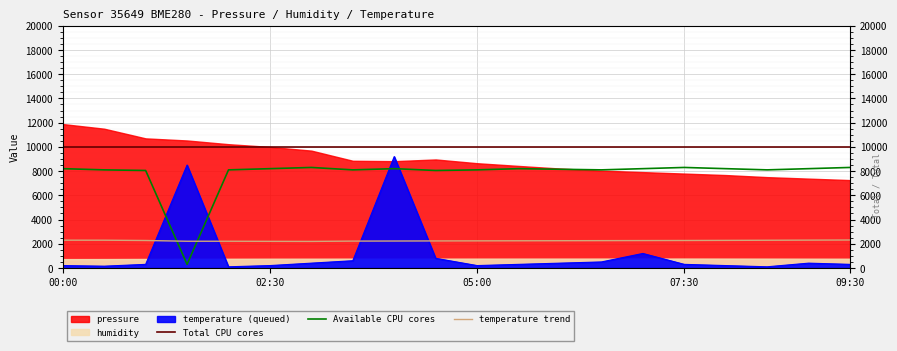

How many interior local valleys does the temperature trend series have?

1